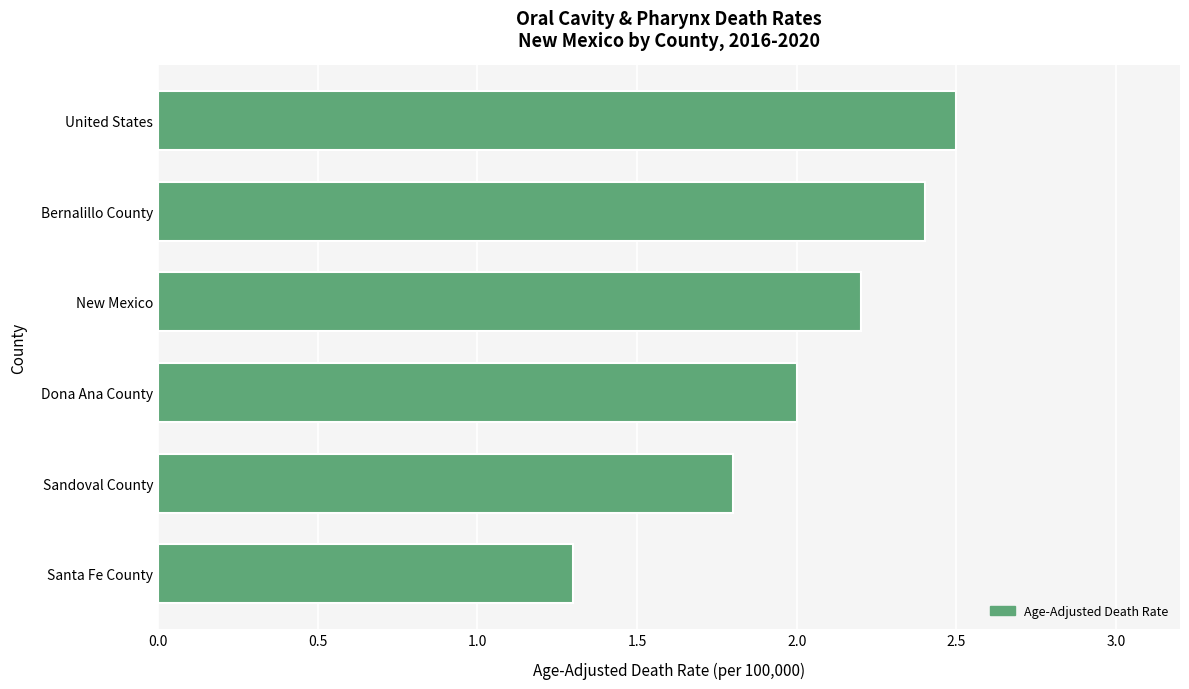

Where is the data nearest to the value 1?

Santa Fe County